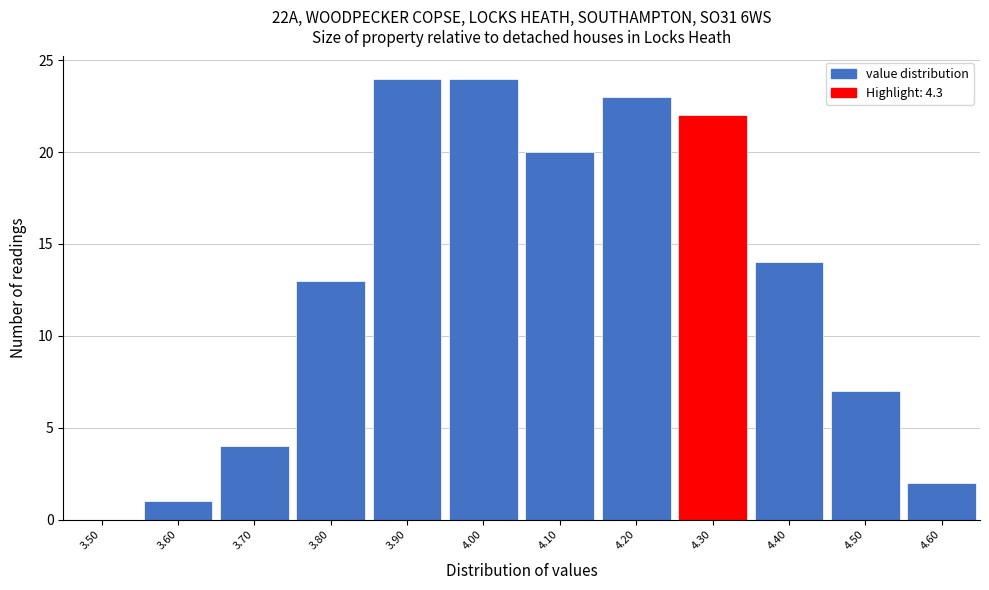

Reading left to right, extract all data points from this chart.

3.50=0	3.60=1	3.70=4	3.80=13	3.90=24	4.00=24	4.10=20	4.20=23	4.30=22	4.40=14	4.50=7	4.60=2